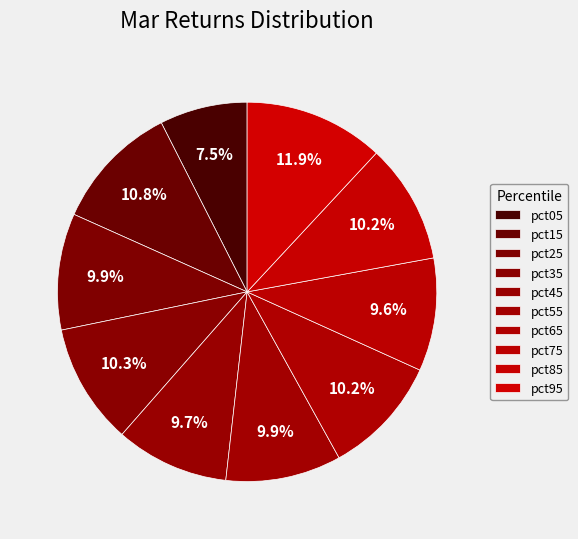

Rank the categories by value from lowest to highest.

pct05, pct75, pct45, pct55, pct25, pct65, pct85, pct35, pct15, pct95